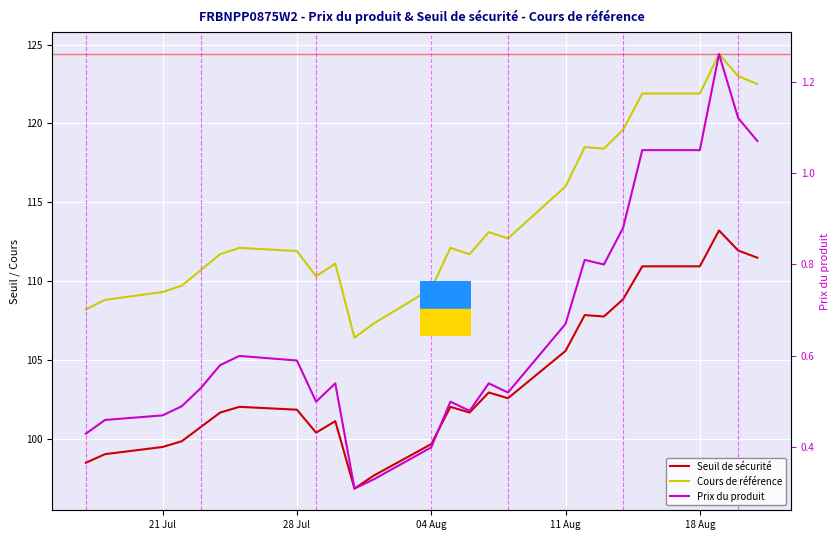

Reading left to right, extract all data points from this chart.

Seuil de sécurité: 98.5	99.0	99.5	99.8	100.7	101.6	102.0	101.8	100.4	101.1	96.8	97.6	99.6	102.0	101.6	102.9	102.6	105.6	107.8	107.7	108.8	110.9	110.9	113.2	111.9	111.5
Cours de référence: 108.2	108.8	109.3	109.7	110.7	111.7	112.1	111.9	110.3	111.1	106.4	107.3	109.5	112.1	111.7	113.1	112.7	116.0	118.5	118.4	119.6	121.9	121.9	124.4	123.0	122.5
Prix du produit: 0.4	0.5	0.5	0.5	0.5	0.6	0.6	0.6	0.5	0.5	0.3	0.3	0.4	0.5	0.5	0.5	0.5	0.7	0.8	0.8	0.9	1.1	1.1	1.3	1.1	1.1